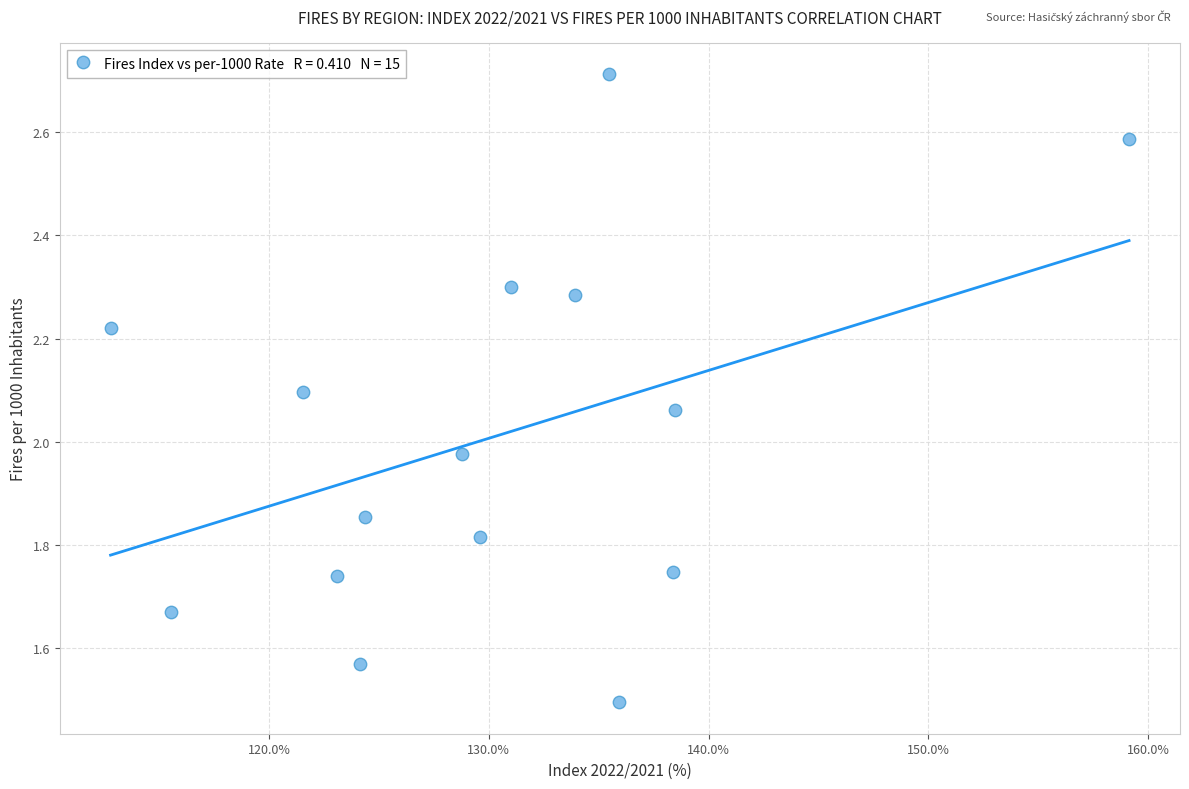

What is the range of Y values (max minus min)?

1.2